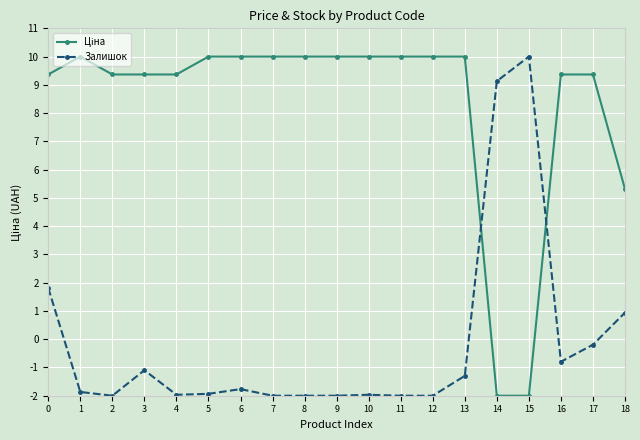

At how many categories does at least one series exceed 6?

18